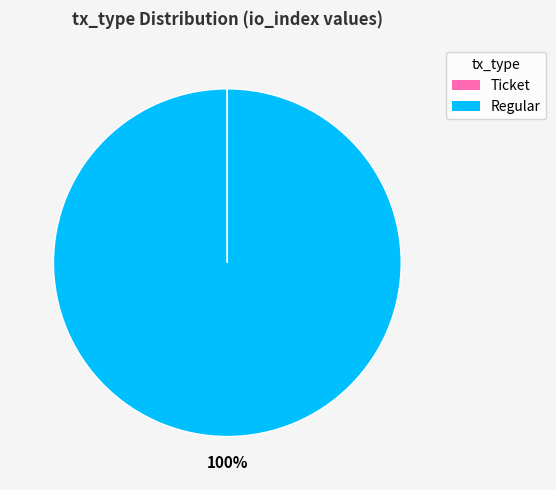

To the nearest percent, what percentage of the pie is Regular?

100%